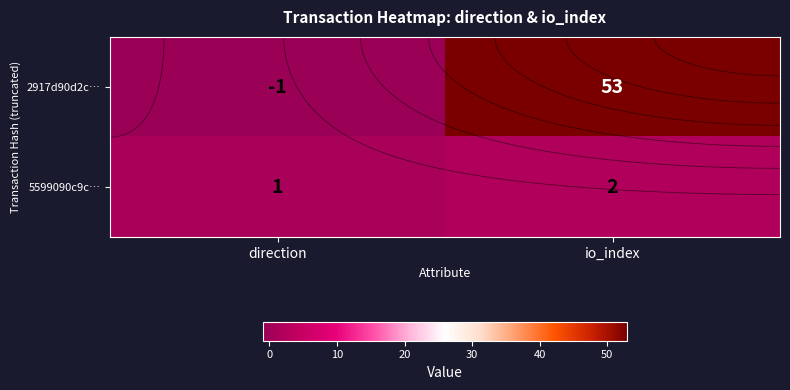

What is the sum of all 5599090c9c… values?

3